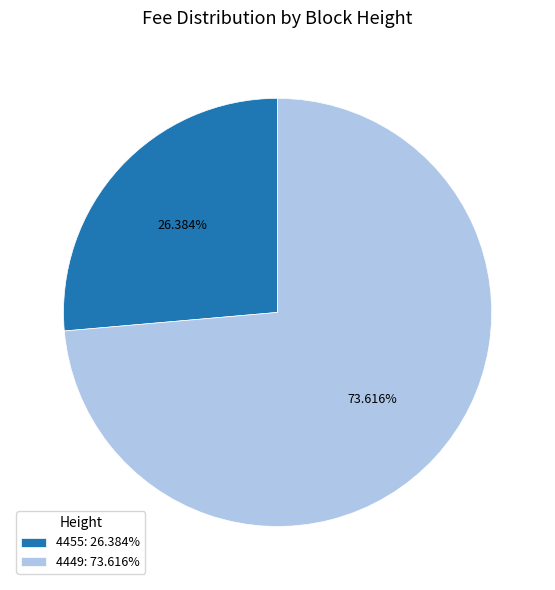

Count the number of slices in the pie.

2